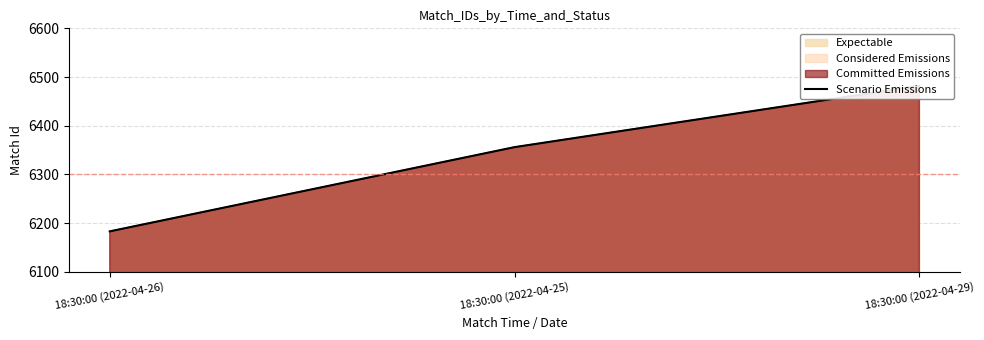

What is the change in value from 18:30:00 (2022-04-25) to 18:30:00 (2022-04-29)?

+126